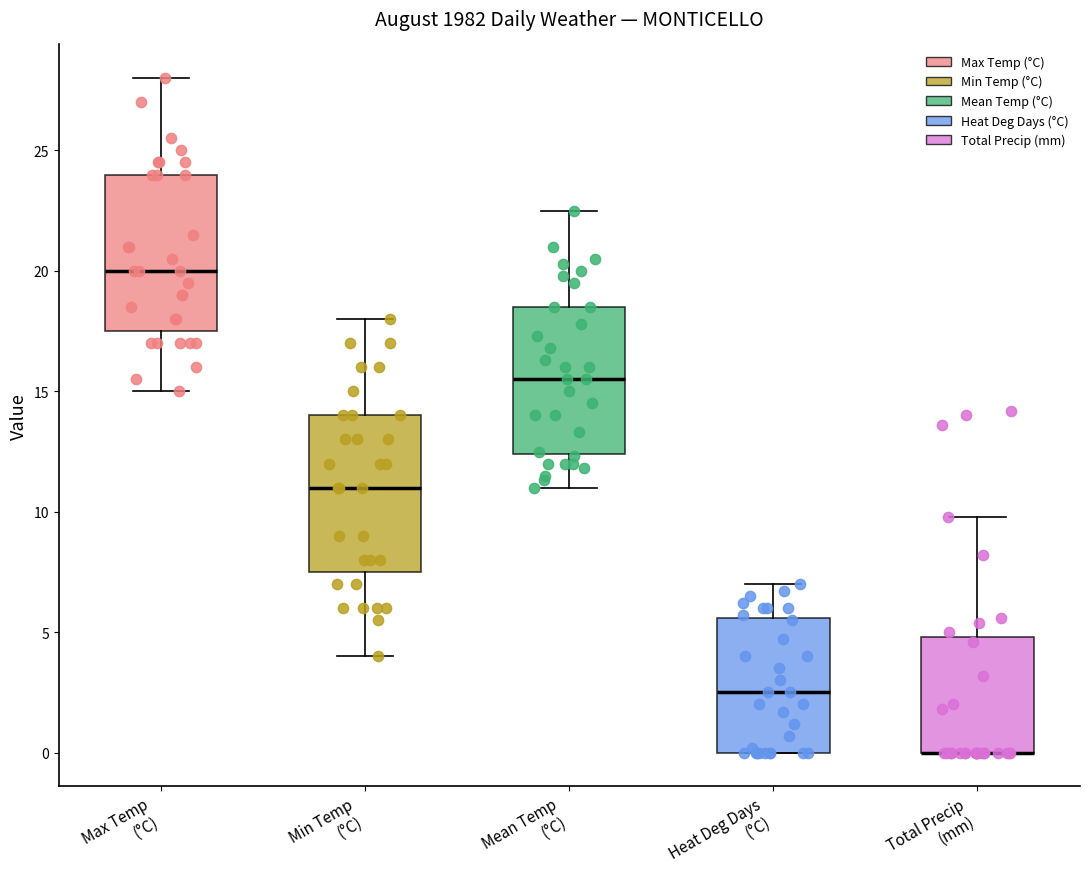

Reading left to right, transcribe this box plot: for each box, give where its median line is, the range the box spans, and where its two whiskers end, as read against the y-axis. The values are not printed on the chart, so give them approximately, as read against the axis.

Max Temp (°C): median 20.0, box 17.5 to 24.0, whiskers 15.0 to 28.0
Min Temp (°C): median 11.0, box 7.5 to 14.0, whiskers 4.0 to 18.0
Mean Temp (°C): median 15.5, box 12.5 to 18.5, whiskers 11.0 to 22.5
Heat Deg Days (°C): median 2.5, box 0.0 to 5.5, whiskers 0.0 to 7.0
Total Precip (mm): median 0.0 (drawn on the box's lower edge), box 0.0 to 5.0, whiskers 0.0 to 10.0